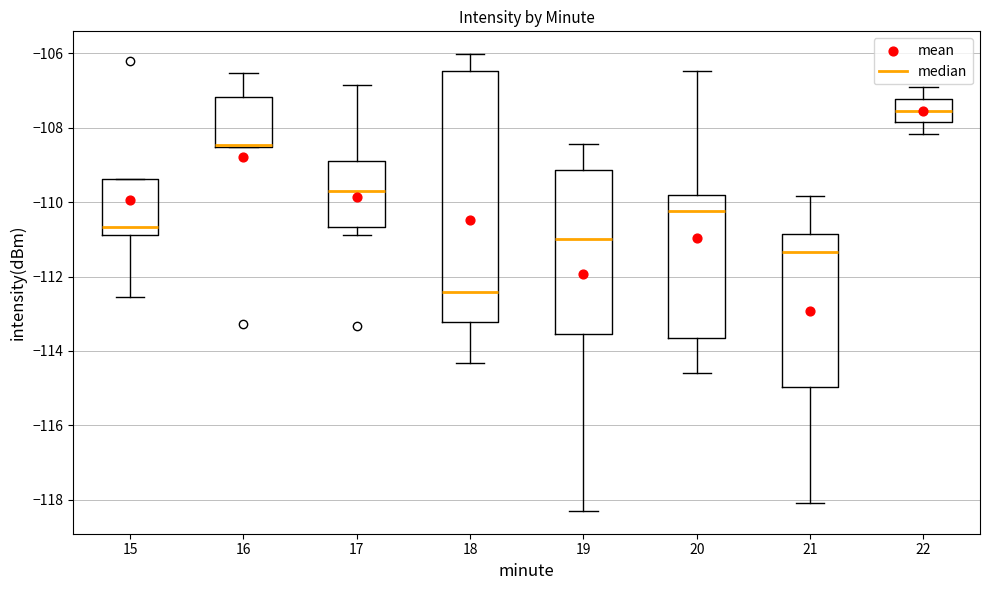

Reading left to right, transcribe this box plot: for each box, give where its median line is, the range the box spans, and where its two whiskers end, as read against the y-axis. The values are not printed on the chart, so give them approximately, as read against the axis.

15: median -110.6, box -110.8 to -109.4, whiskers -112.6 to -109.4
16: median -108.4, box -108.6 to -107.2, whiskers -108.6 to -106.6
17: median -109.8, box -110.6 to -108.8, whiskers -110.8 to -106.8
18: median -112.4, box -113.2 to -106.4, whiskers -114.4 to -106.0
19: median -111.0, box -113.6 to -109.2, whiskers -118.4 to -108.4
20: median -110.2, box -113.6 to -109.8, whiskers -114.6 to -106.4
21: median -111.4, box -115.0 to -110.8, whiskers -118.0 to -109.8
22: median -107.6, box -107.8 to -107.2, whiskers -108.2 to -107.0